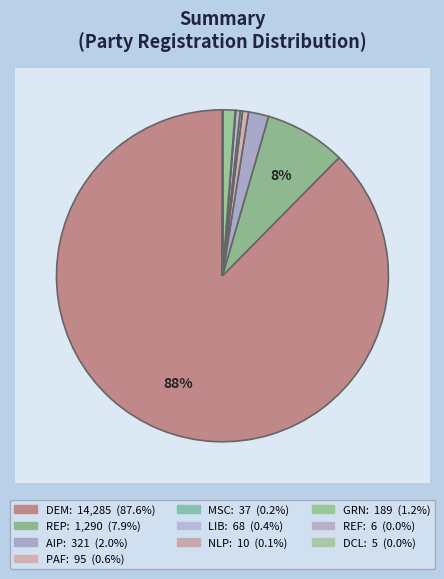

Does dem represent more than half of the total?

Yes